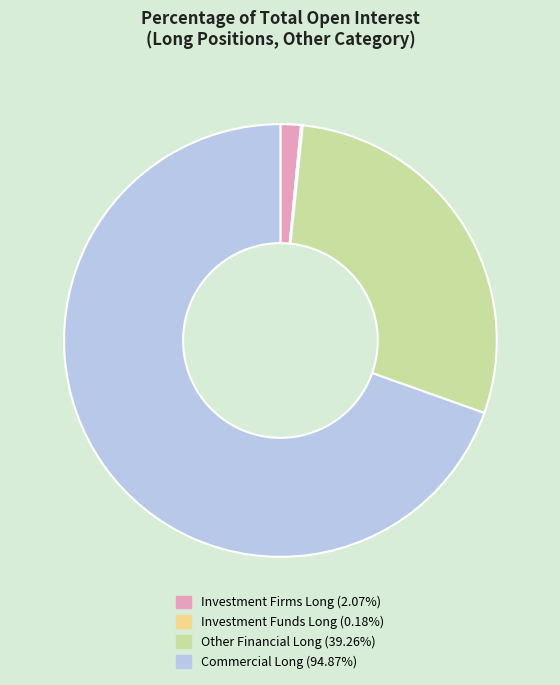

Is the sum of Commercial Long (94.87%) and Other Financial Long (39.26%) greater than half?

Yes